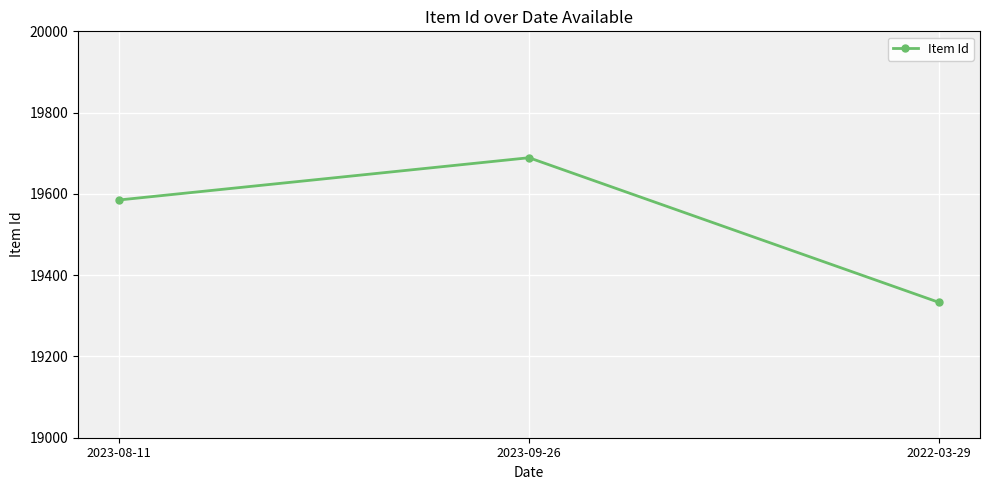

What is the greatest value displayed?

19689